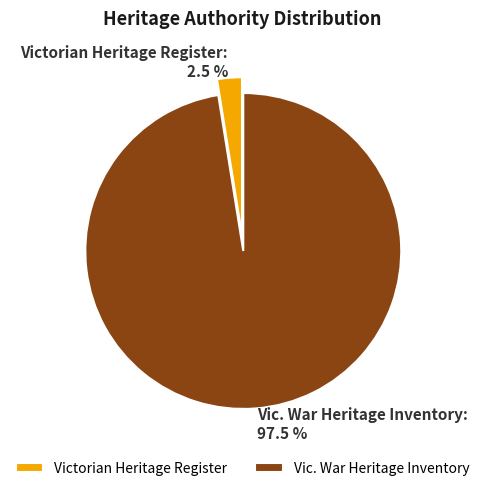

Which category has the biggest portion of the pie?

Vic. War Heritage Inventory